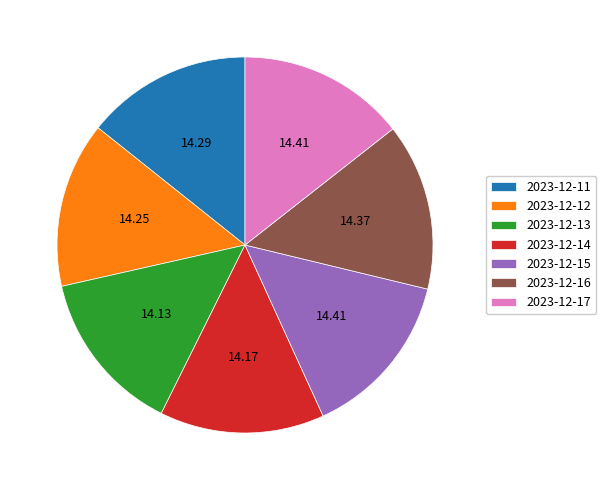

How many segments does this pie chart have?

7